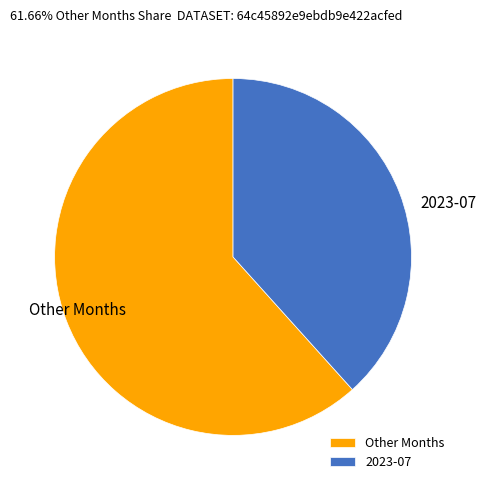

How many slices are in this pie chart?

2